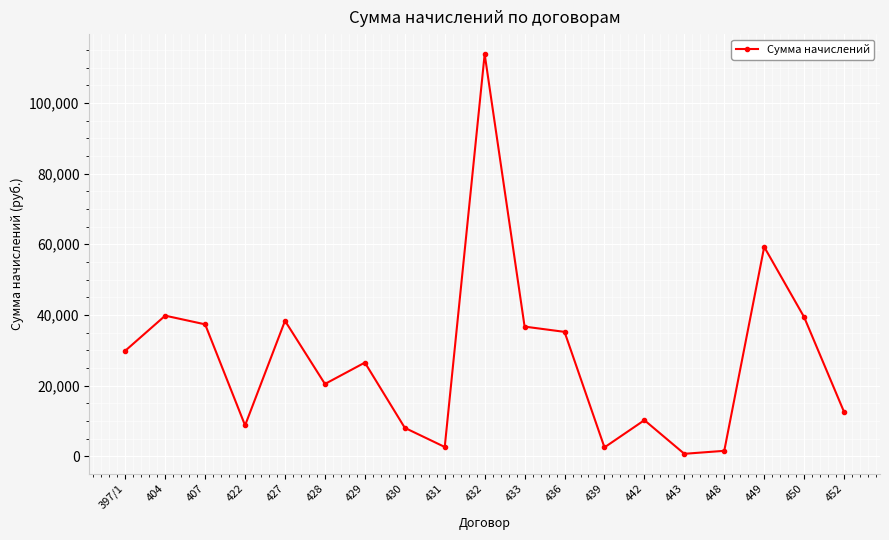

What is the change in value from 404 to 407?

-2456.8